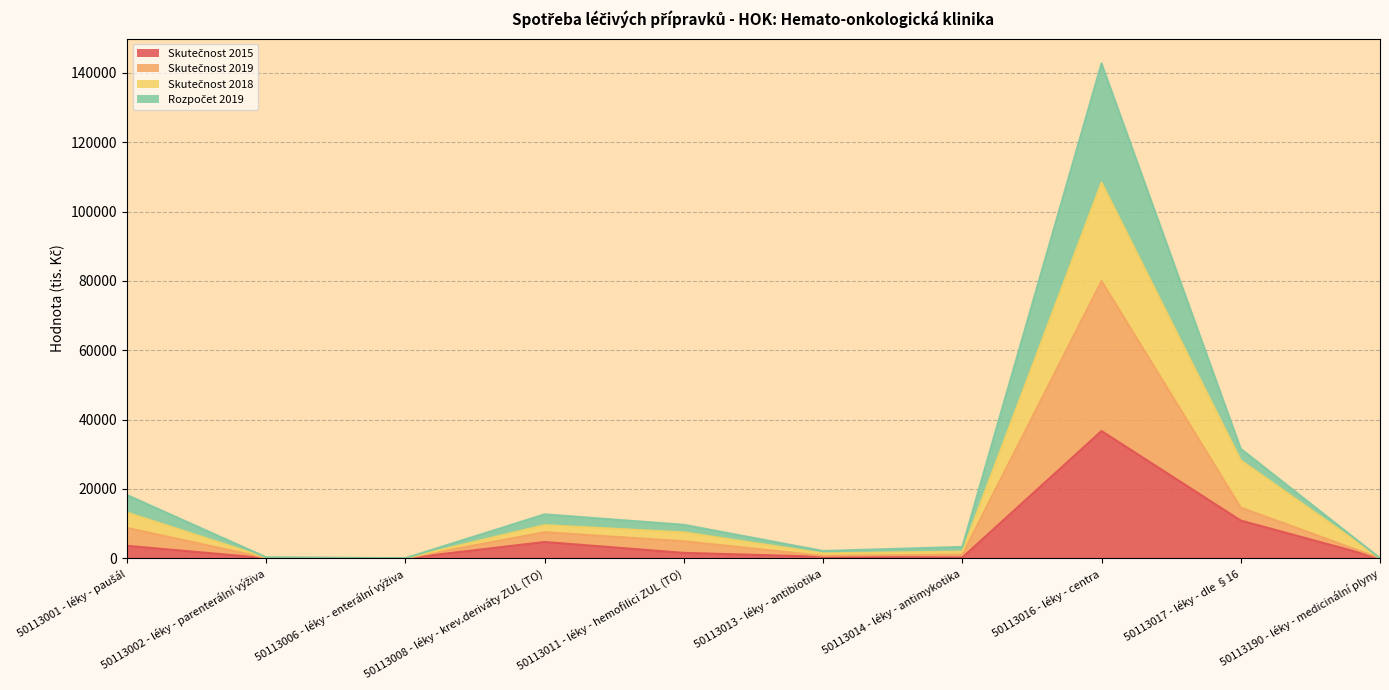

True or false: Rozpočet 2019 has more than 2 points higher than both neighbors.

False